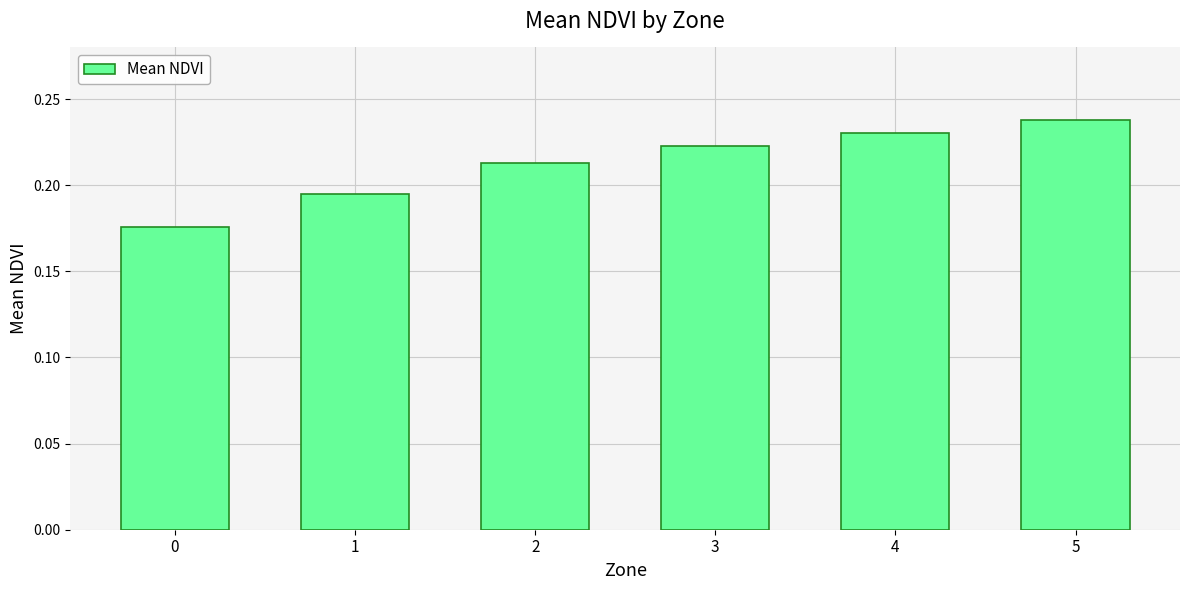

Rank the categories by value from lowest to highest.

0, 1, 2, 3, 4, 5